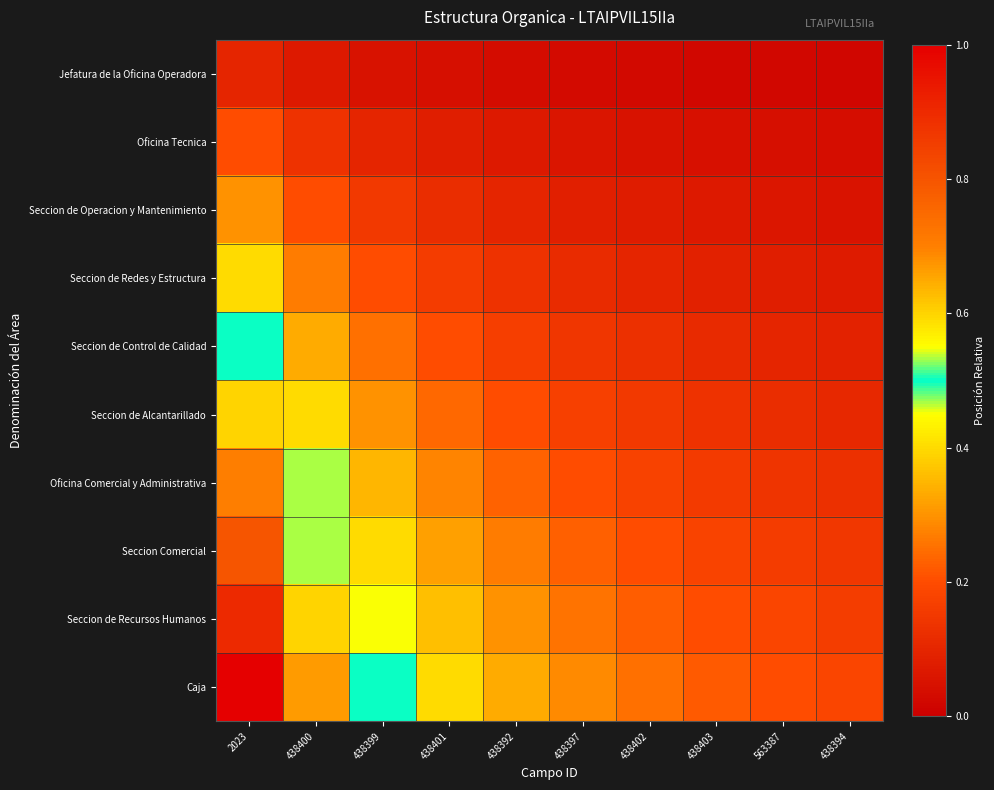

Between 2023 and 438392, which is larger?

2023